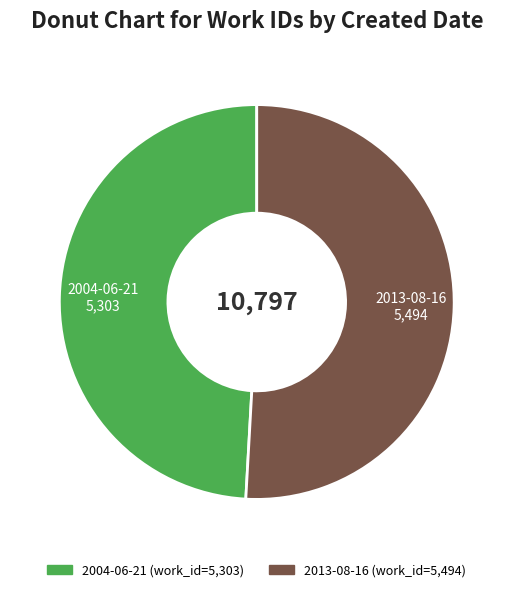

Do 2004-06-21 and 2013-08-16 together represent more than half of the pie?

Yes